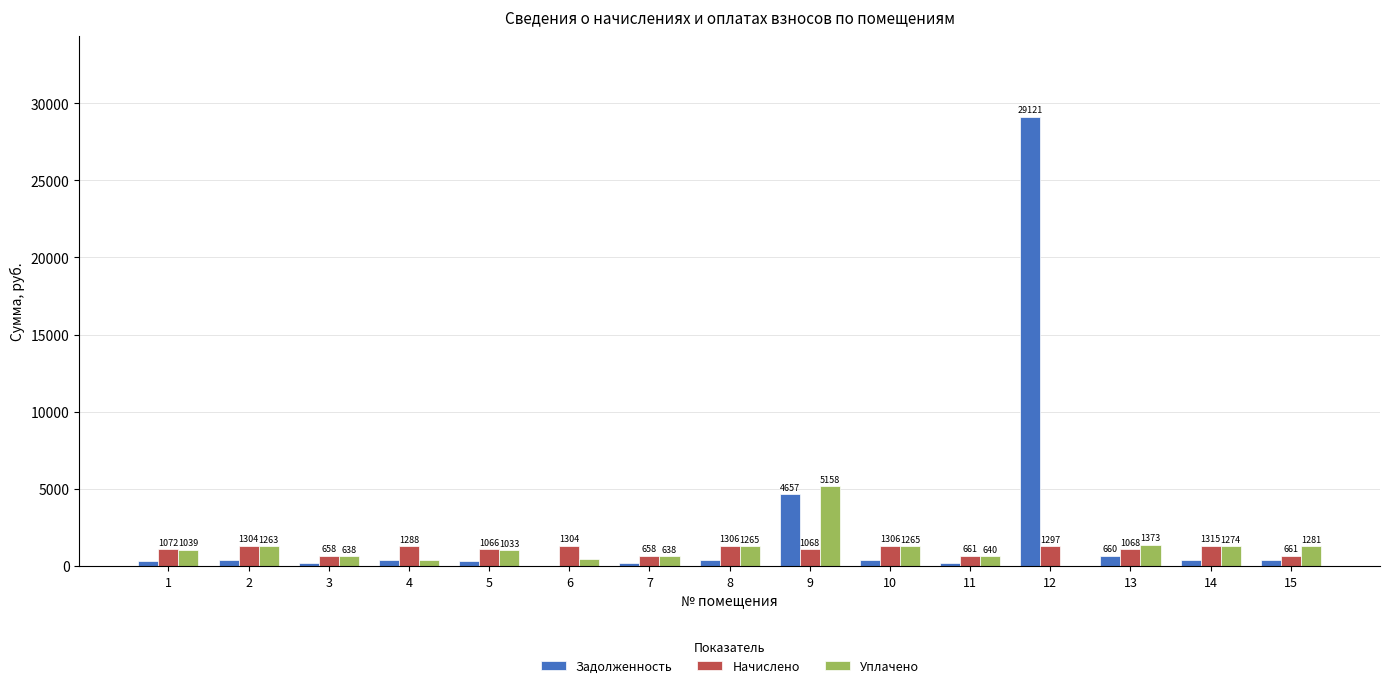

What is the maximum value for Уплачено?

5158.2